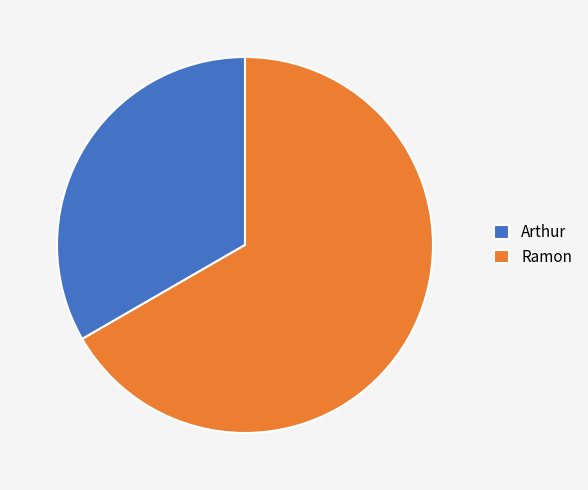

The Arthur slice represents 33% of the pie. True or false?

True